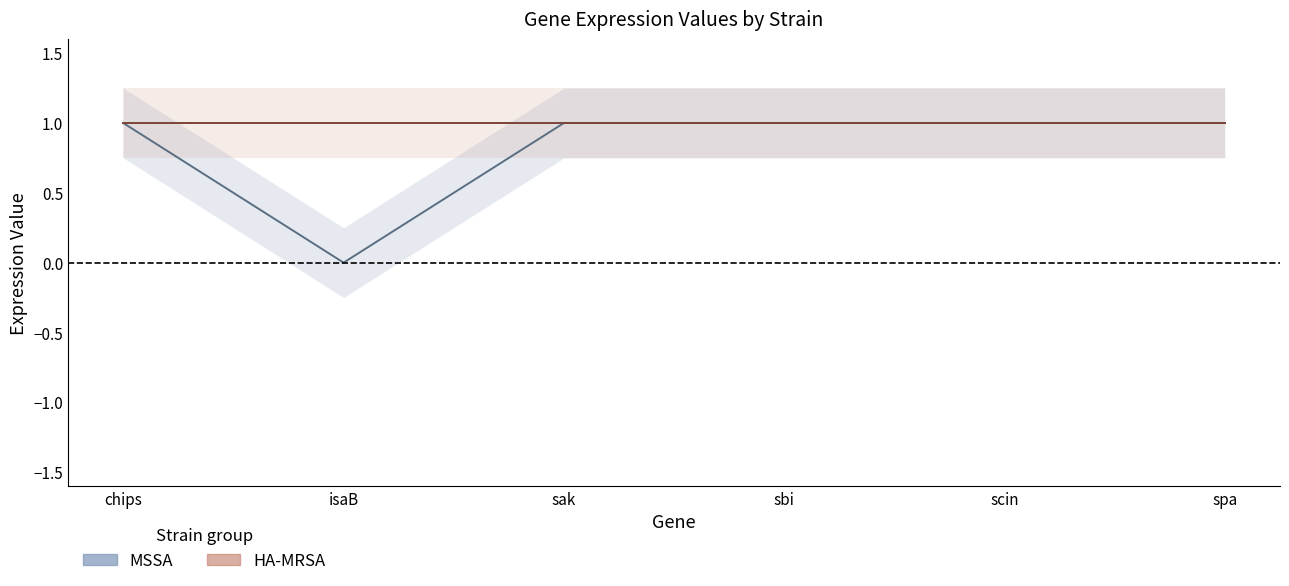

Does the chart display data point markers on the line(s)?

No